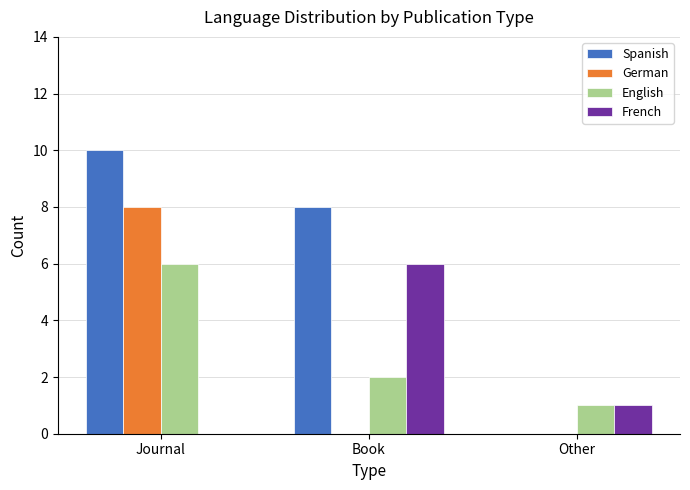

Which series changed the most between Book and Other?

Spanish